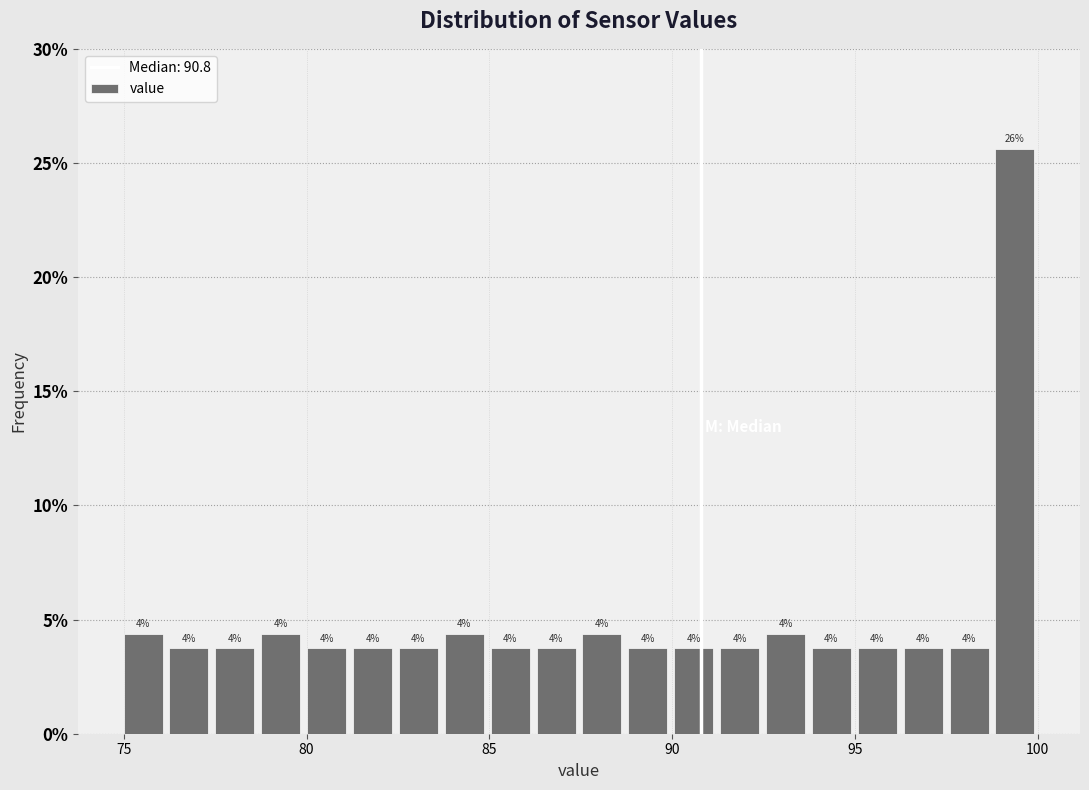

Read against the x-axis, roughly where is the centre of the tallest bar?

99.5